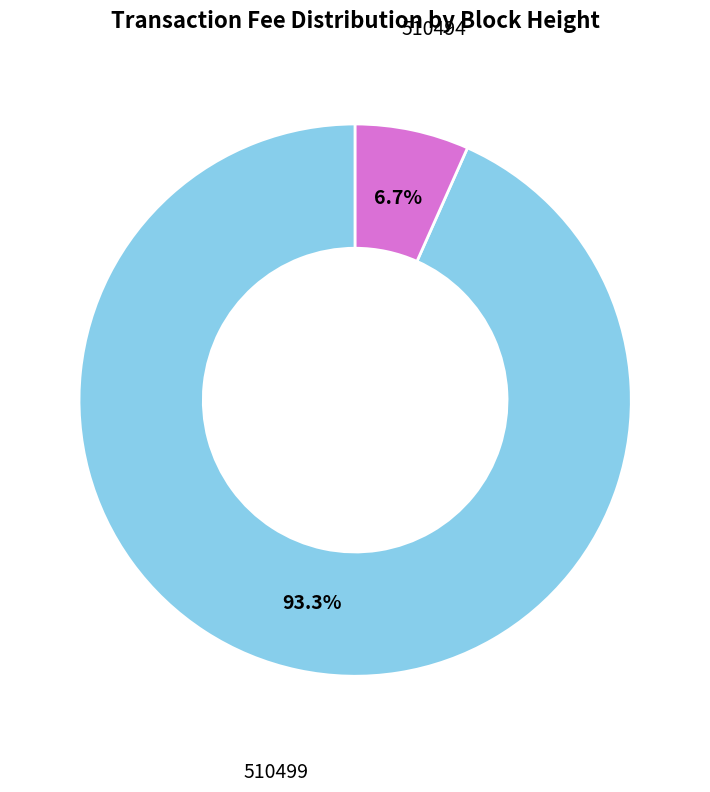

Rank the categories by value from highest to lowest.

510499, 510494